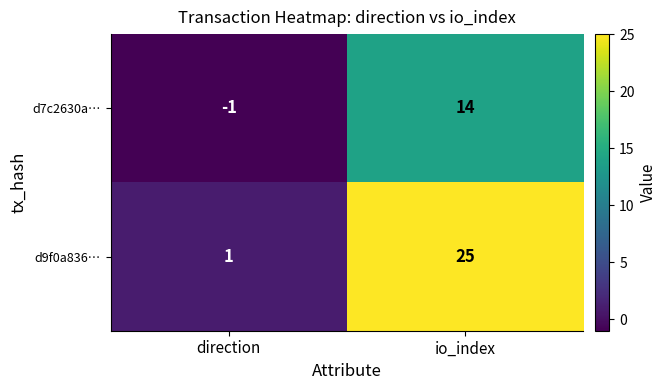

What is the sum of all d7c2630a… values?

13